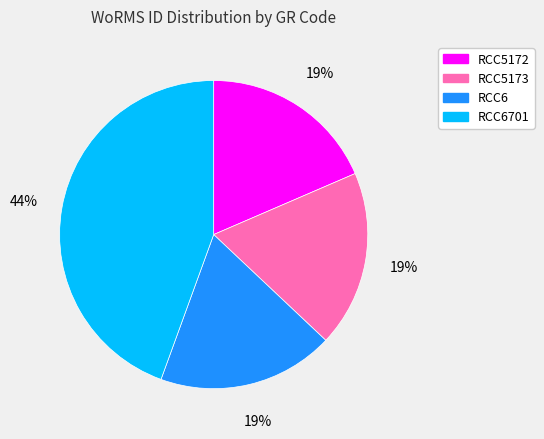

What percentage is the RCC5172 slice, to the nearest percent?

19%